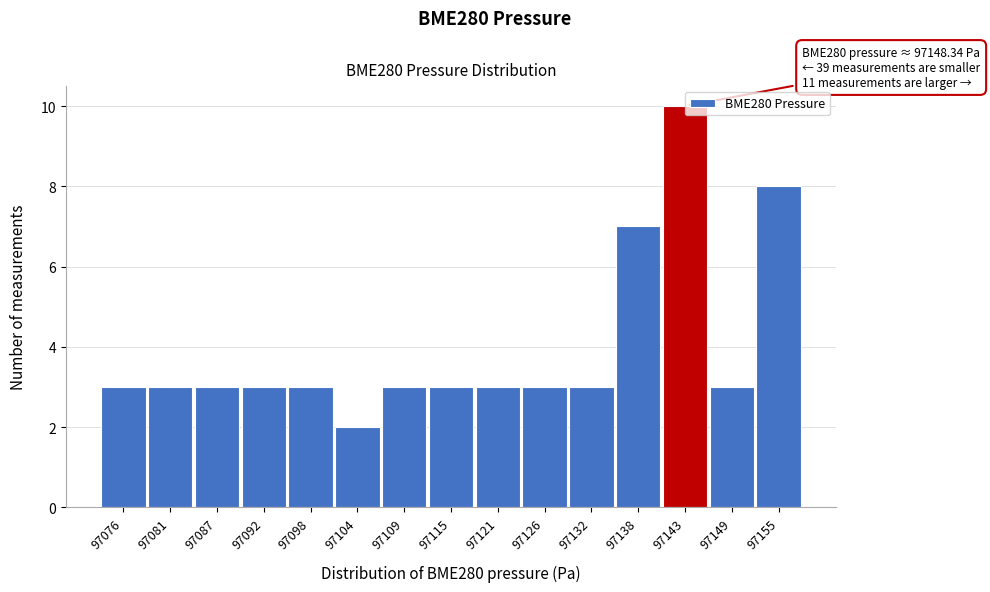

What is the average value?

4